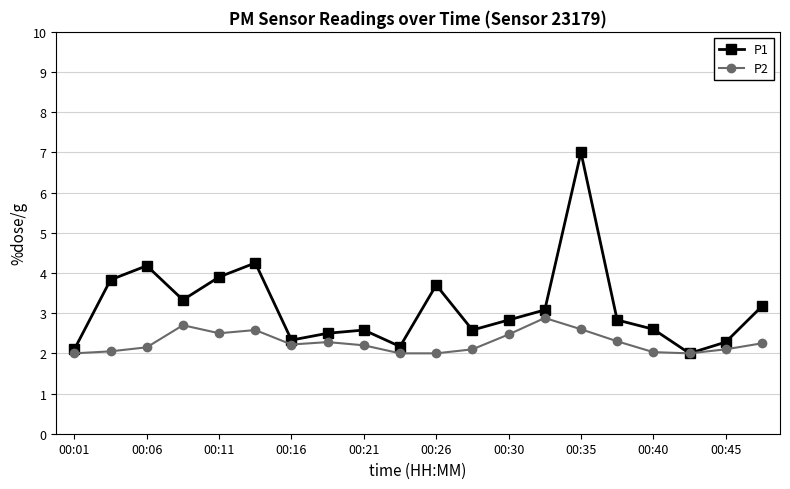

Which series has the widest spread of values?

P1